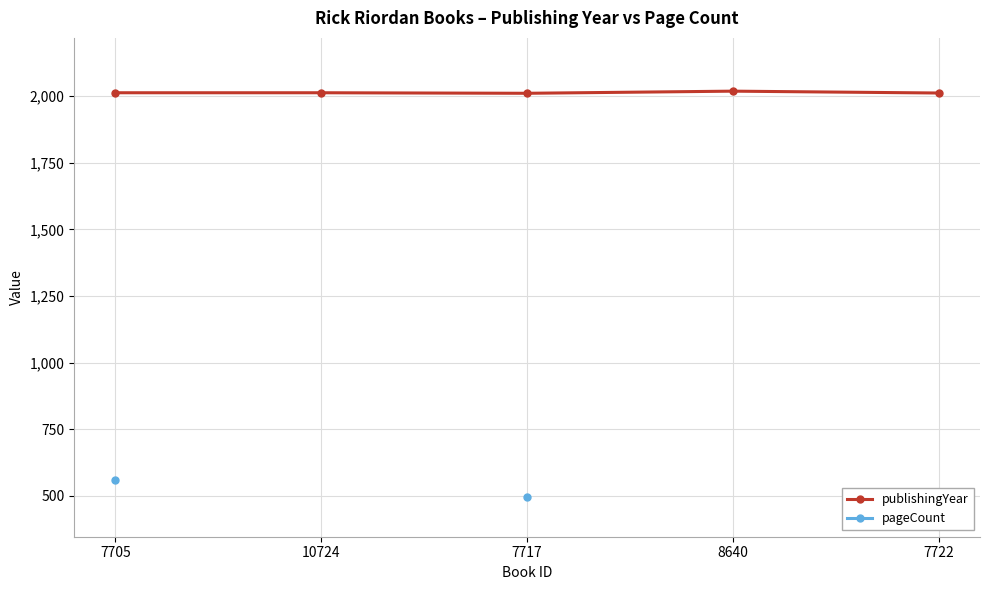

What is the smallest value displayed?

446.0